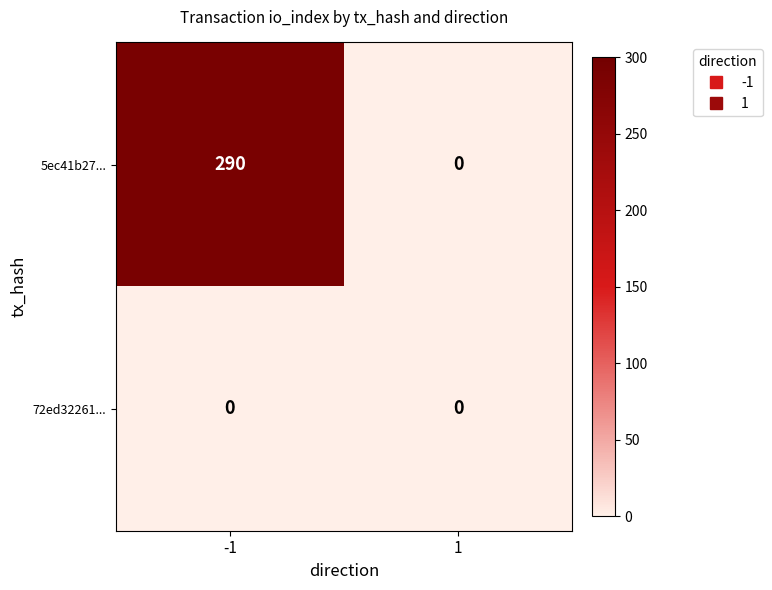

Which series has the largest range (max minus min)?

5ec41b27...